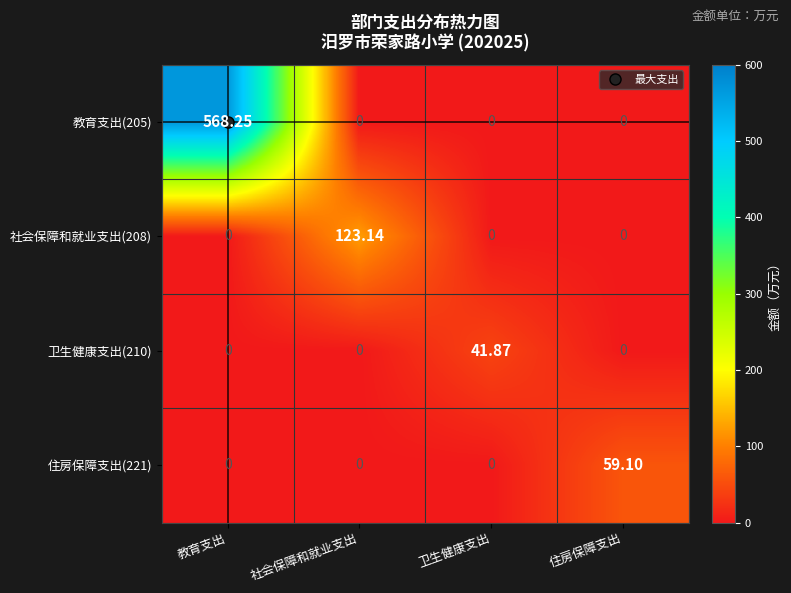

Which series has the largest range (max minus min)?

教育支出(205)